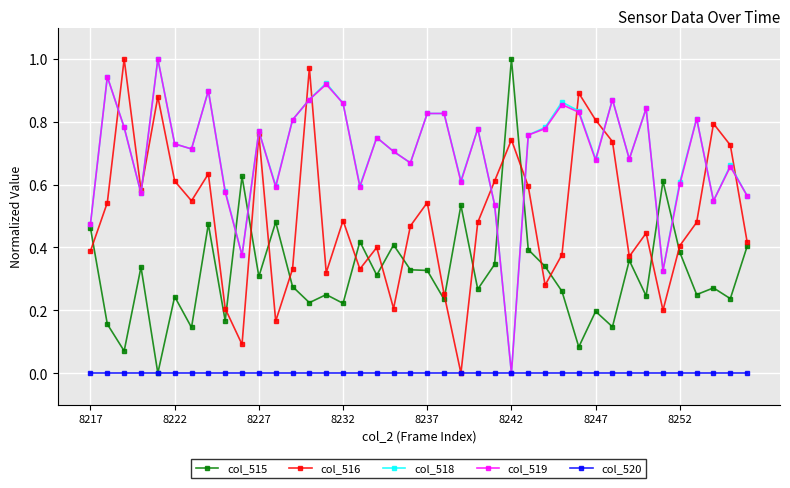

After their last crossing, which series has the higher values: col_515 or col_518?

col_518